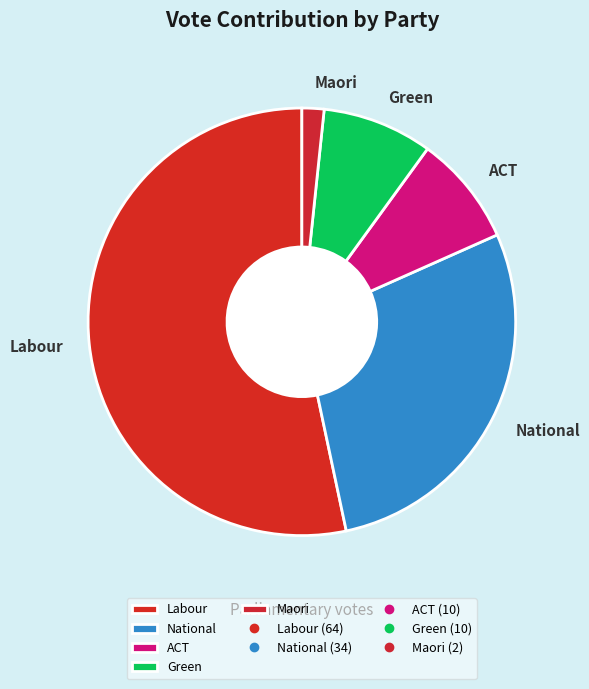

Is there a majority slice in this chart?

Yes